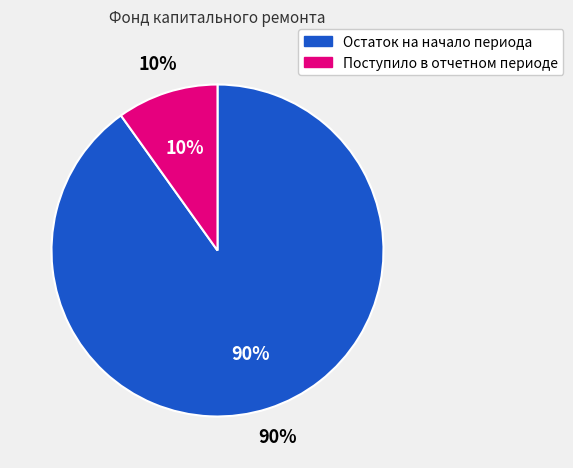

Does Поступило в отчетном периоде account for over 50% of the chart?

No